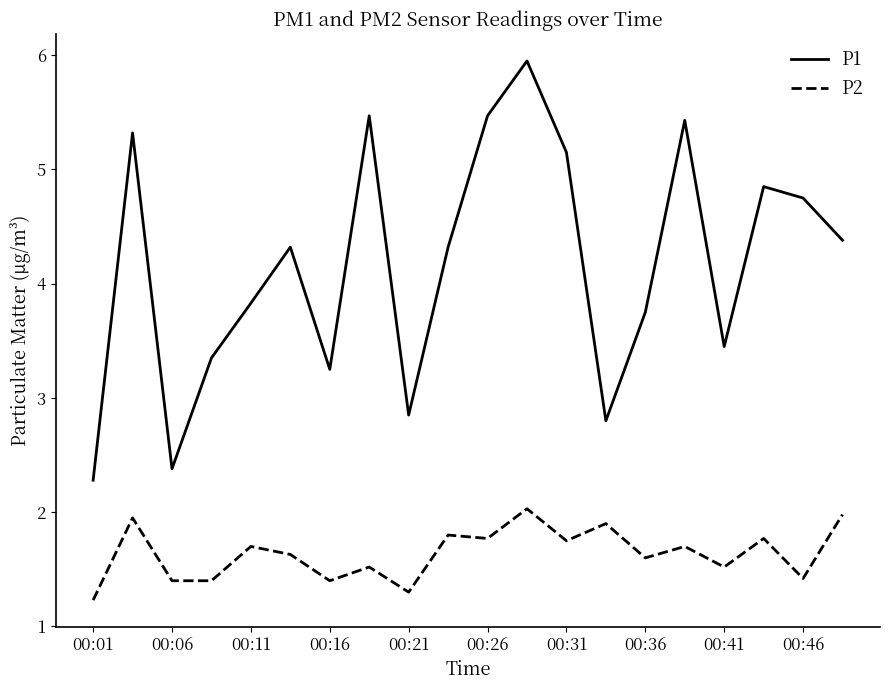

Which series has the largest total across all categories?

P1